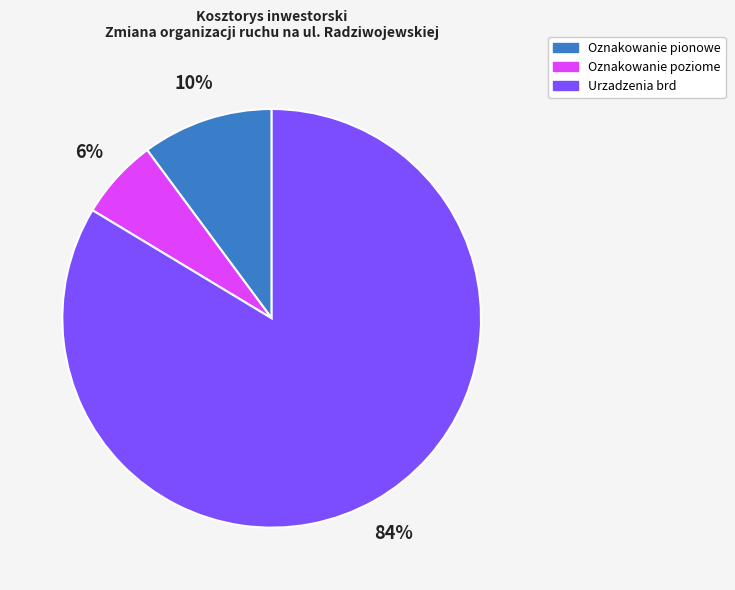

To the nearest percent, what portion does Oznakowanie poziome represent?

6%